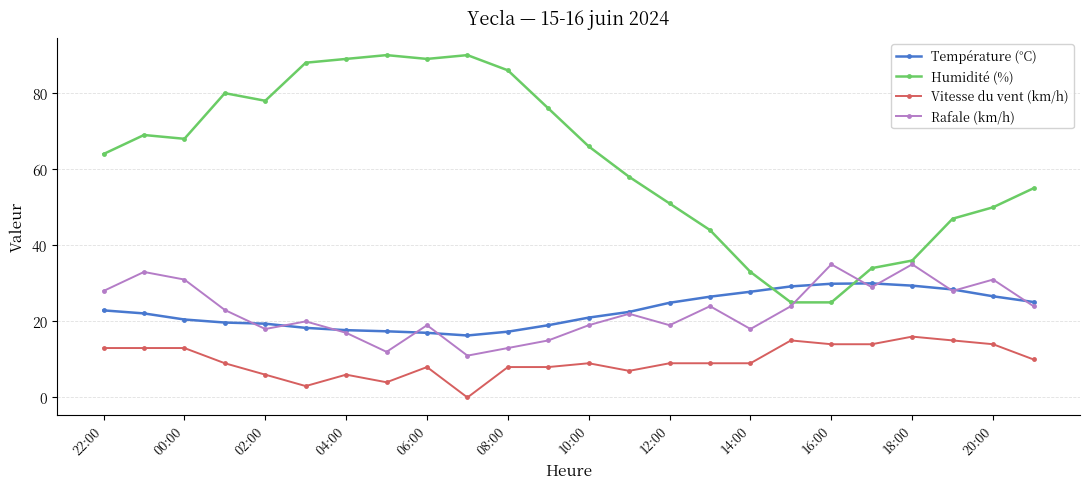

What is the value of the Humidité (%) point at the 8th from the left?

90.0